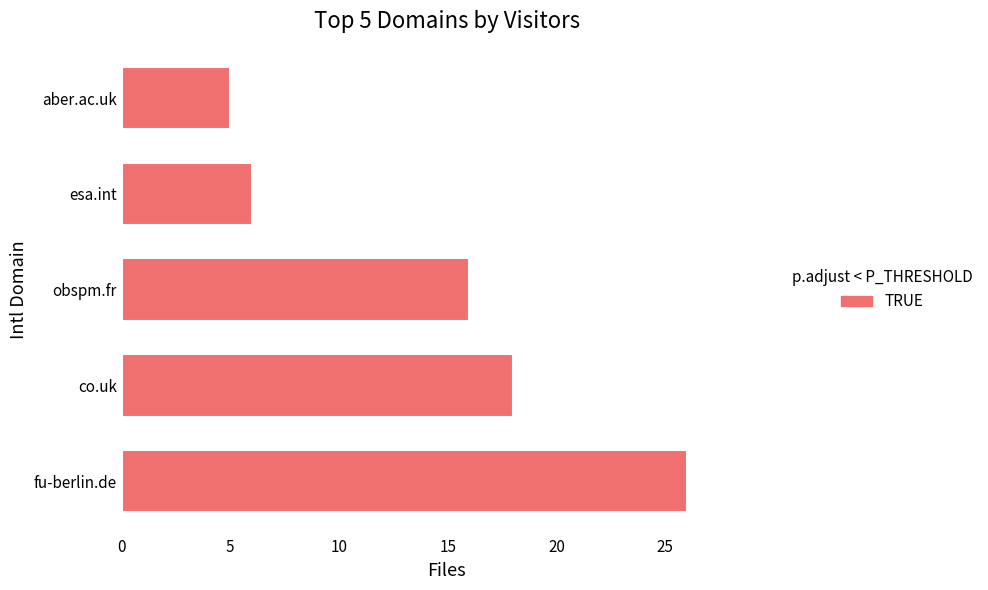

What is the average value?

14